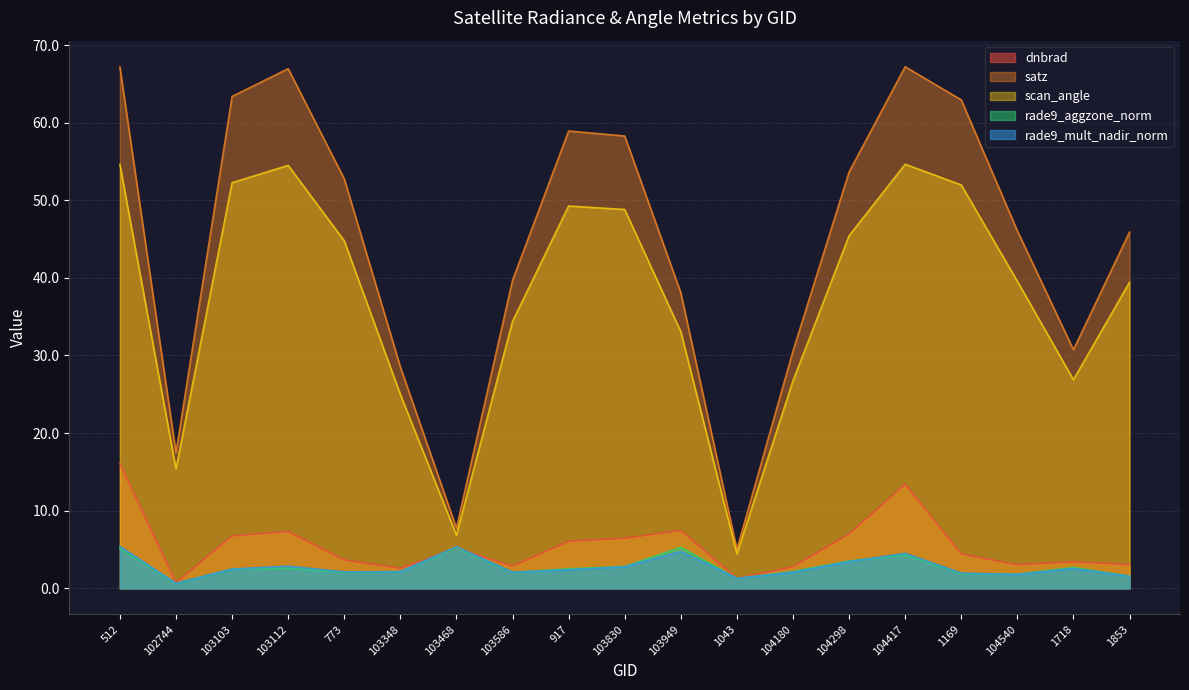

What are all the series names shown in the legend?

dnbrad, satz, scan_angle, rade9_aggzone_norm, rade9_mult_nadir_norm